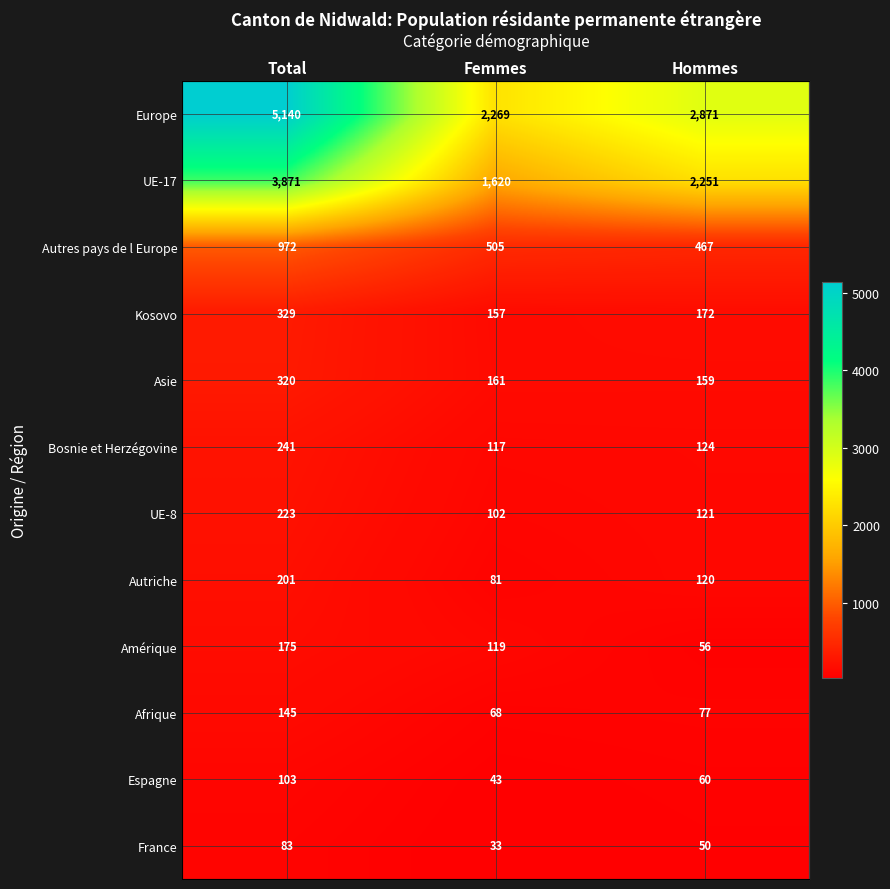

List the series in order of their peak value, lowest first.

France, Espagne, Afrique, Amérique, Autriche, UE-8, Bosnie et Herzégovine, Asie, Kosovo, Autres pays de l Europe, UE-17, Europe